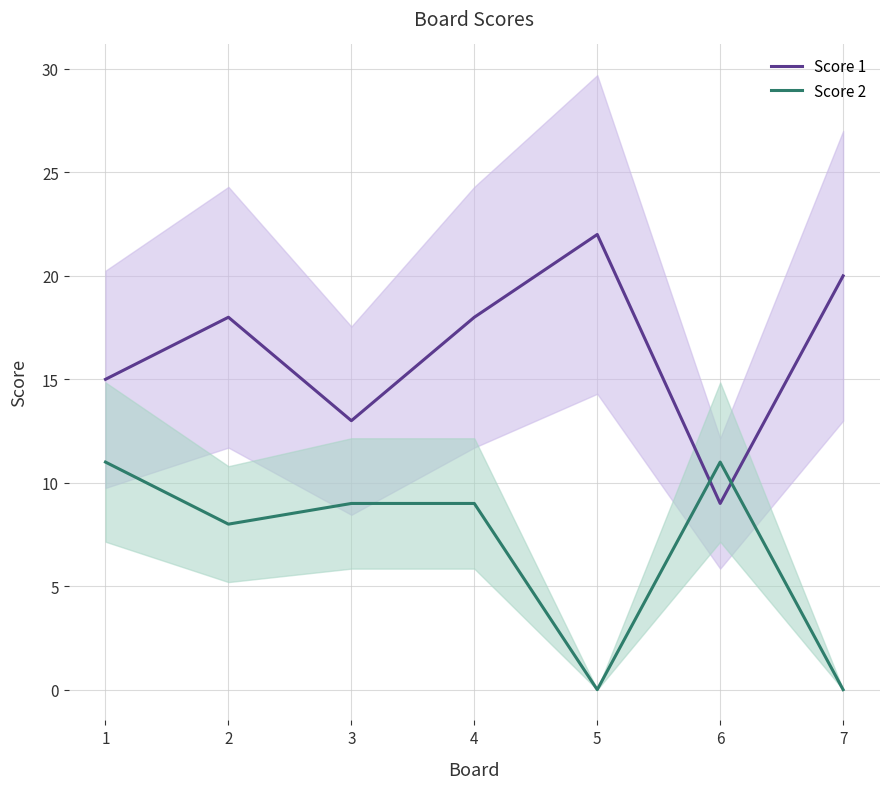

What are all the series names shown in the legend?

Score 1, Score 2